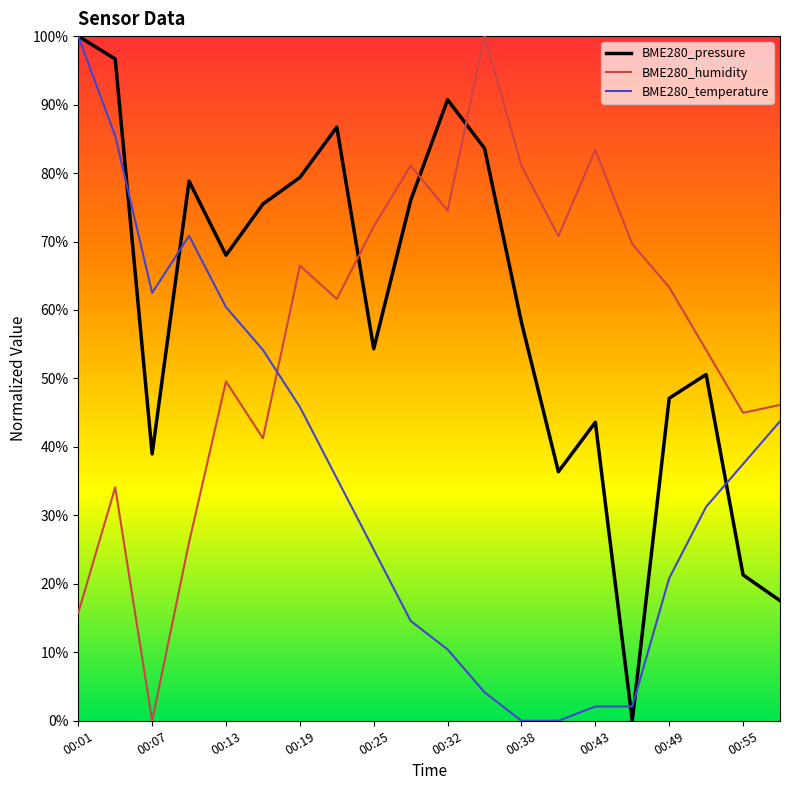

What are all the series names shown in the legend?

BME280_pressure, BME280_humidity, BME280_temperature